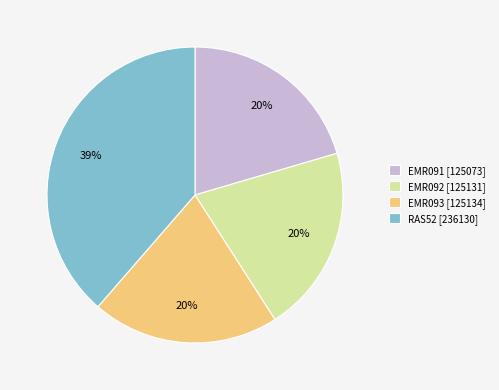

How many segments does this pie chart have?

4